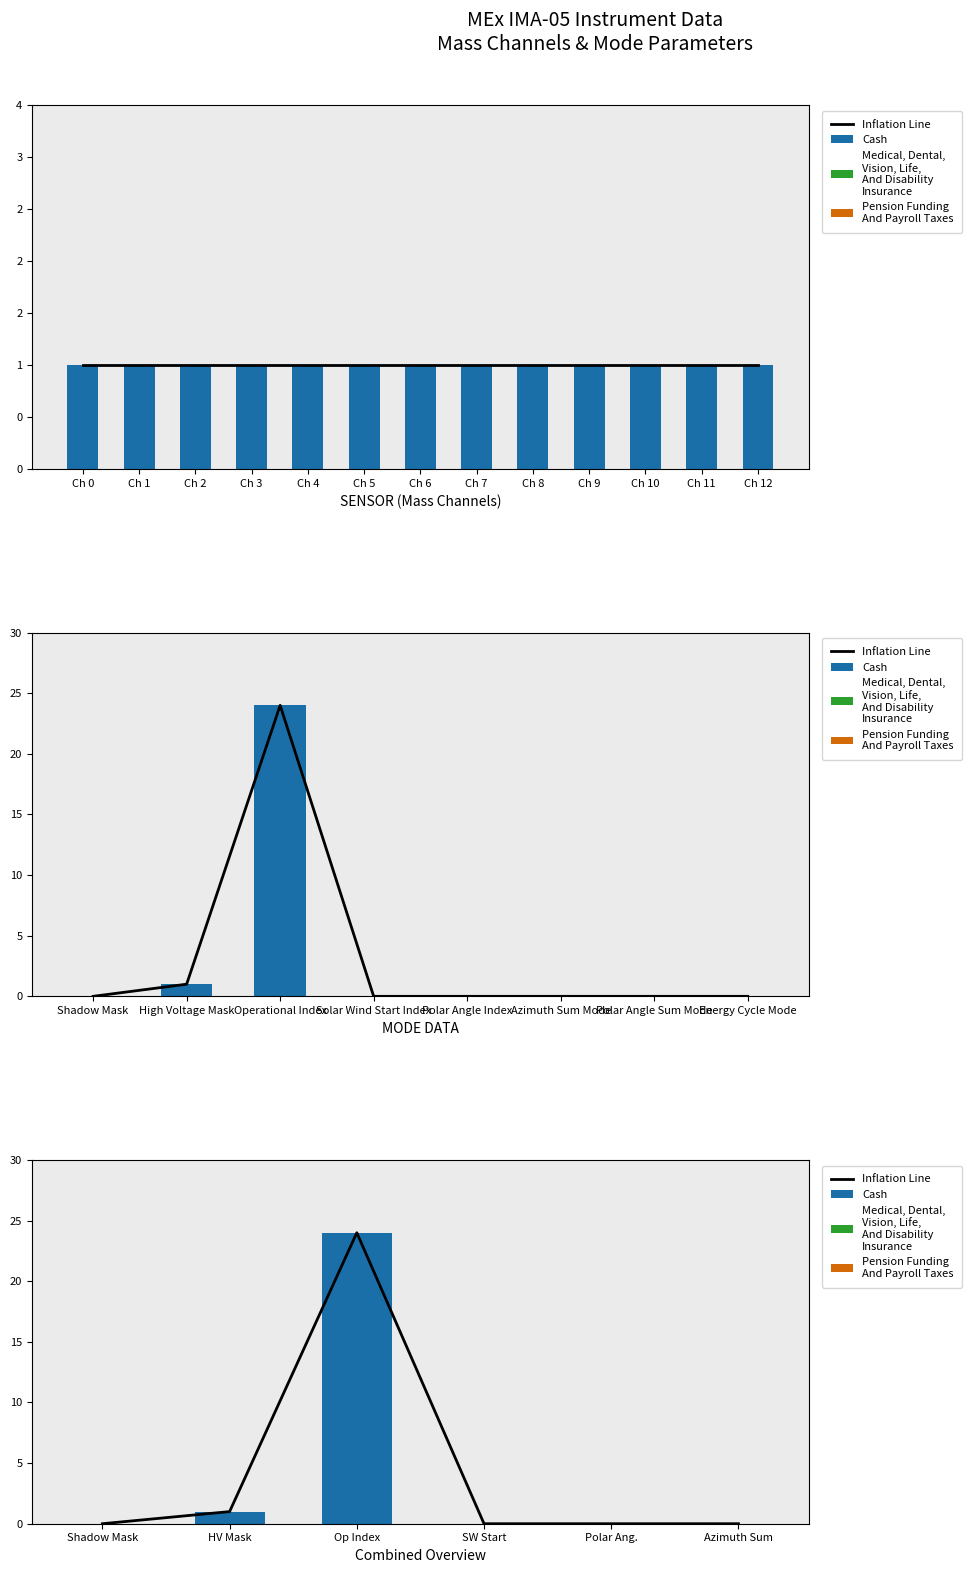

Reading left to right, what are all the values shown in this chart?

Inflation Line: 0	1	24	0	0	0
Cash: 0	1	24	0	0	0
Medical, Dental,
Vision, Life,
And Disability
Insurance: 0	0	0	0	0	0
Pension Funding
And Payroll Taxes: 0	0	0	0	0	0